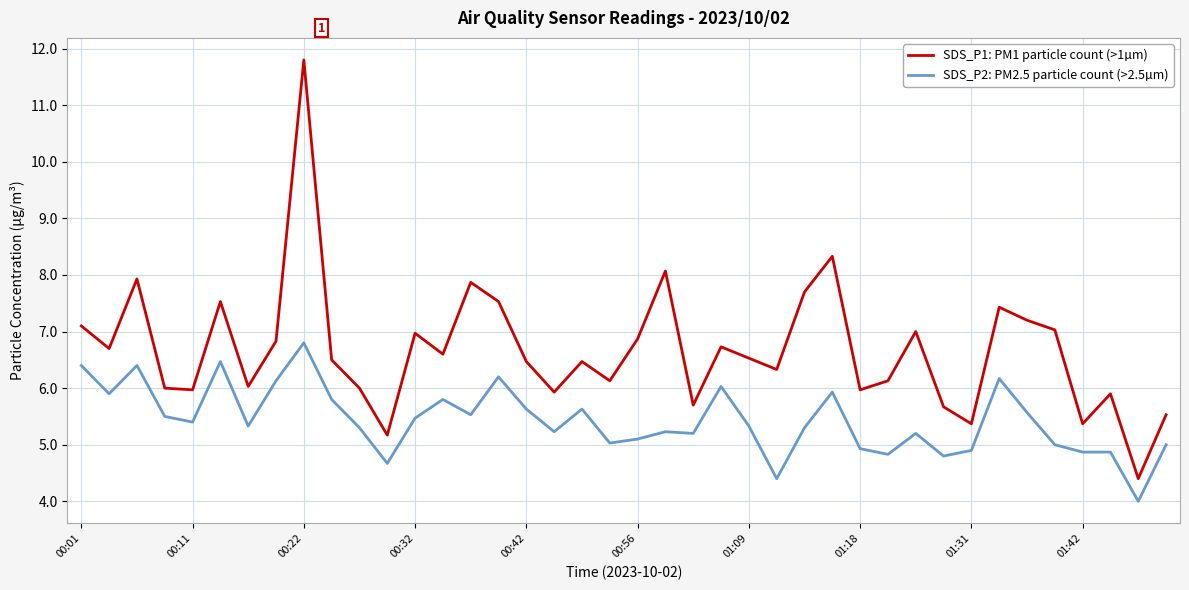

How many categories are shown in the chart?

40